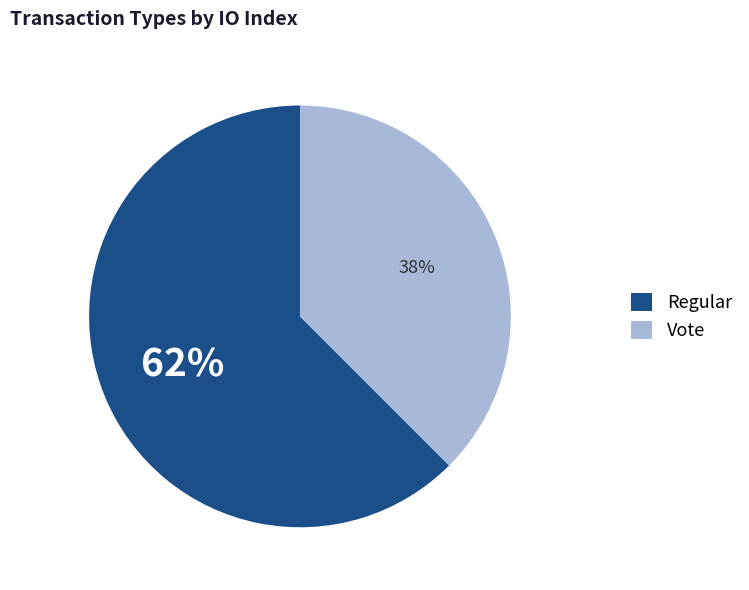

Which category has the smallest portion of the pie?

Vote